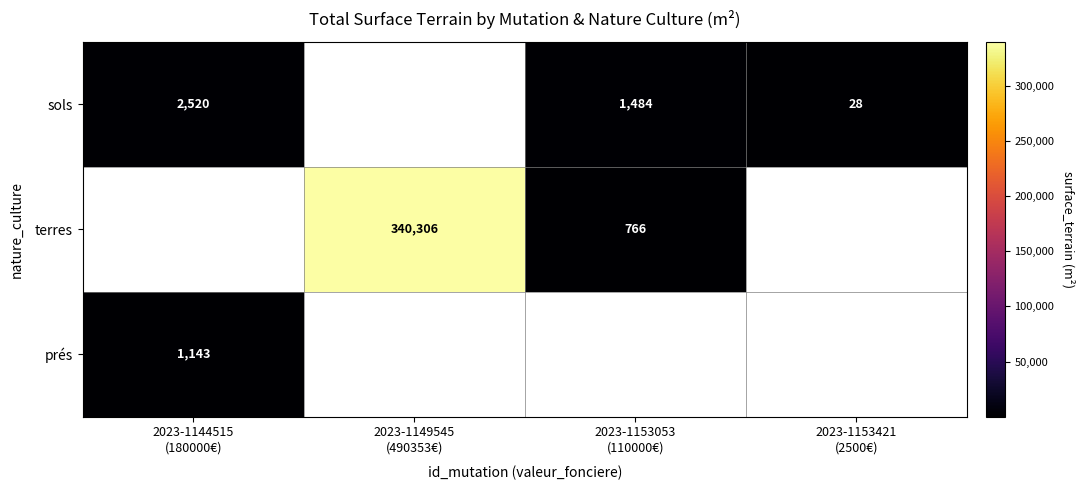

How many series are shown in this chart?

3